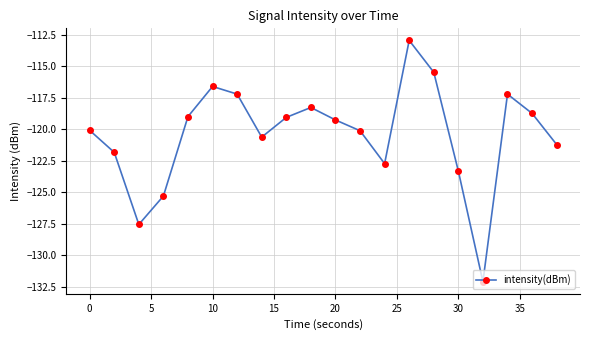

What is the difference between the maximum and minimum values?

19.2